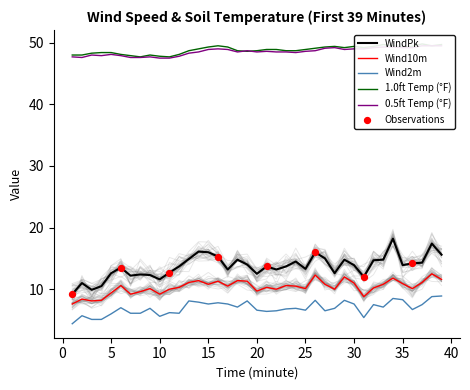

Which series has the largest total across all categories?

1.0ft